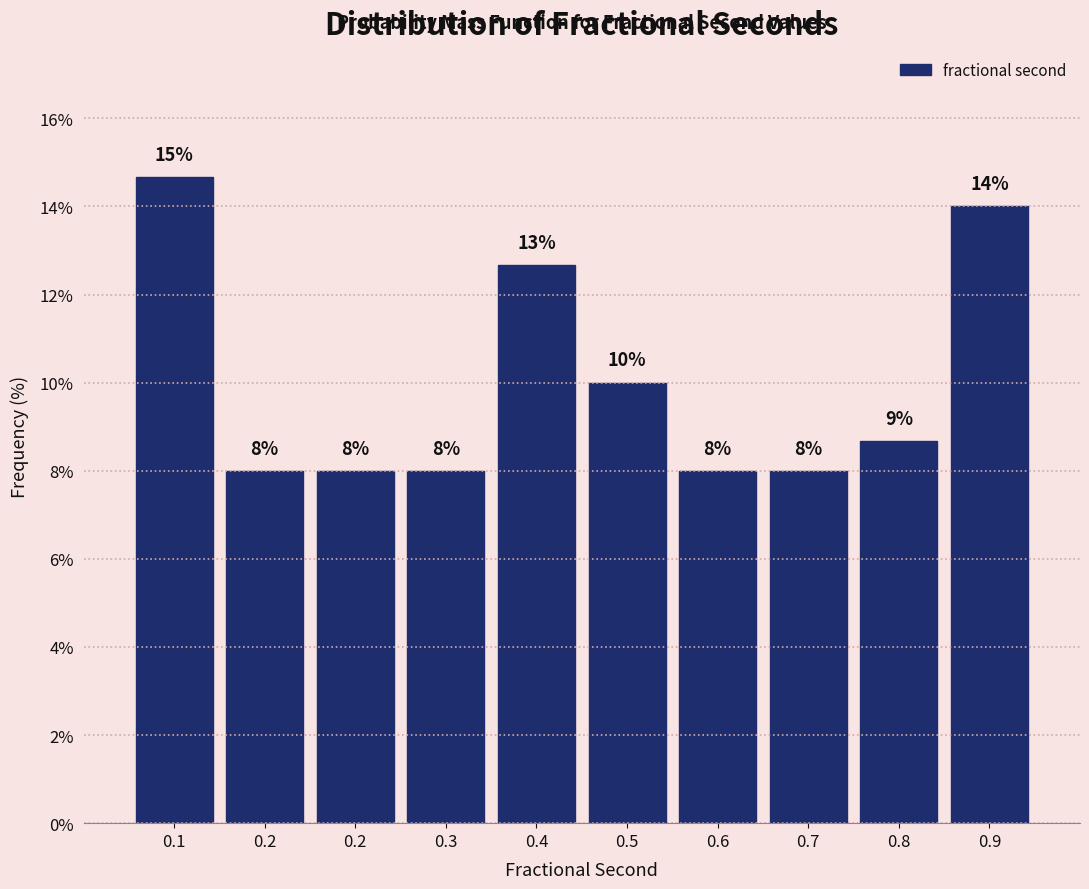

How many bars are there in total?

10